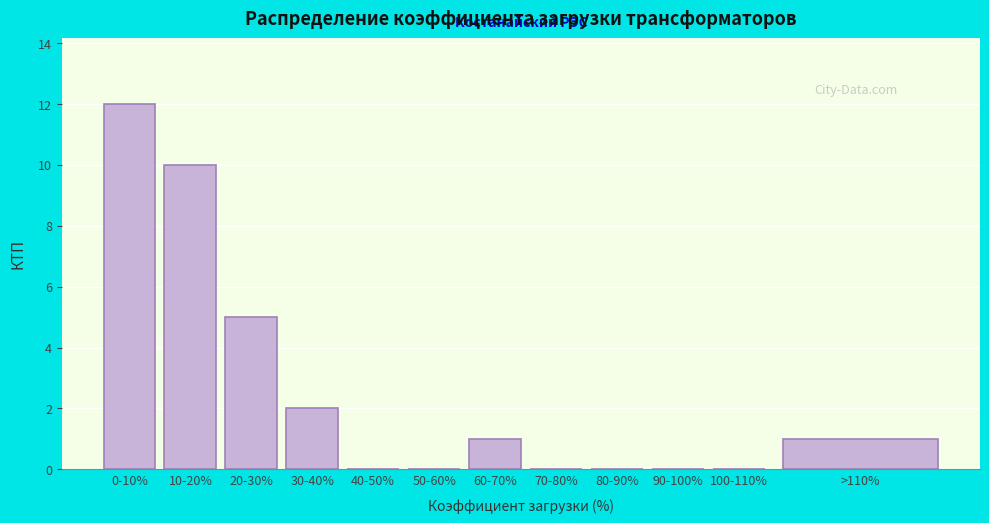

Reading left to right, extract all data points from this chart.

0-10%=12	10-20%=10	20-30%=5	30-40%=2	40-50%=0	50-60%=0	60-70%=1	70-80%=0	80-90%=0	90-100%=0	100-110%=0	>110%=1